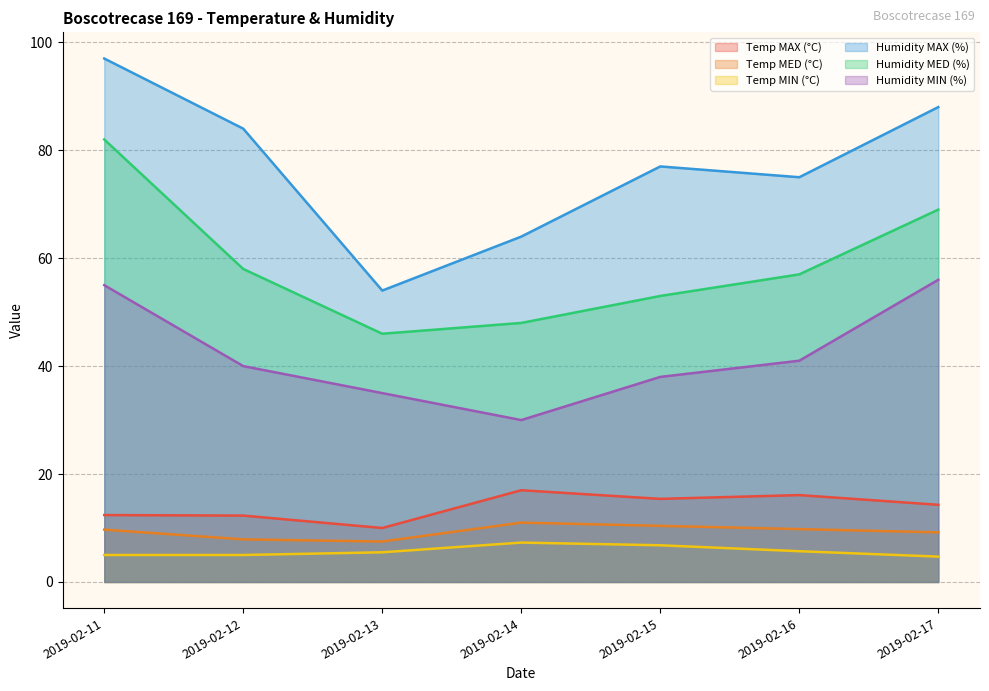

What are all the series names shown in the legend?

Temp MAX (°C), Temp MED (°C), Temp MIN (°C), Humidity MAX (%), Humidity MED (%), Humidity MIN (%)